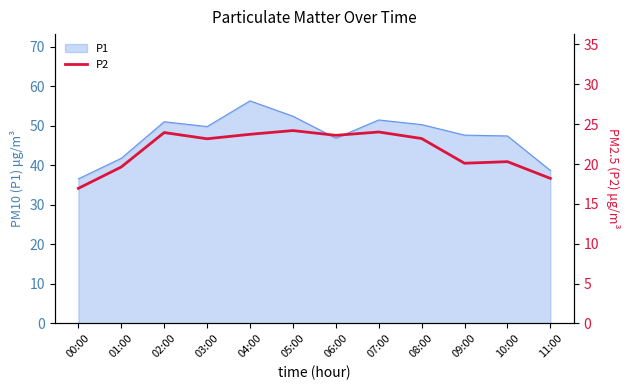

At which category does the data reach its first local valley?

03:00